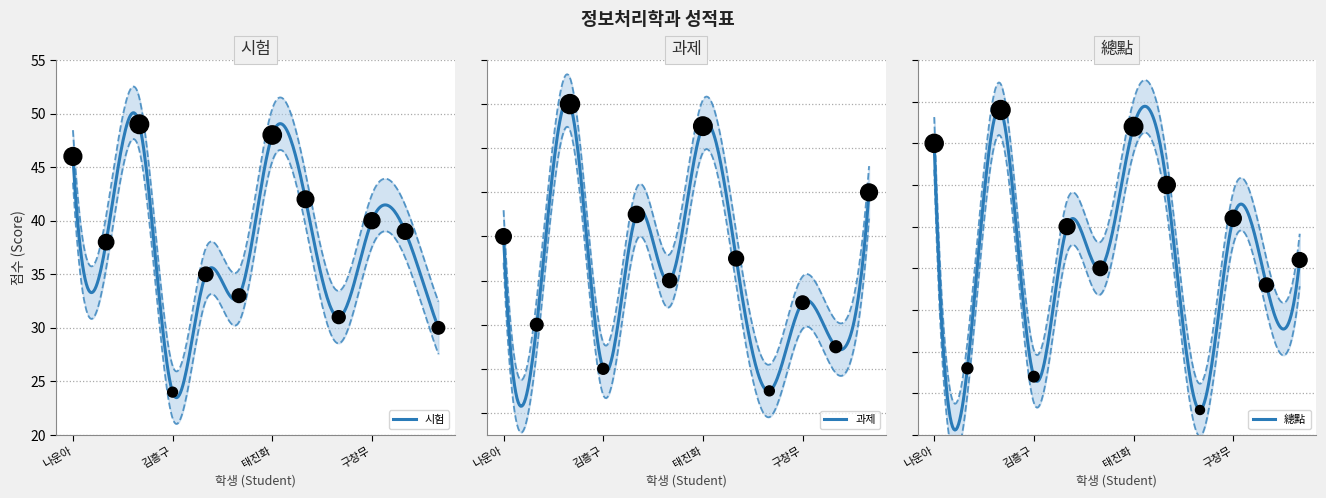

Which series has the largest total across all categories?

總點